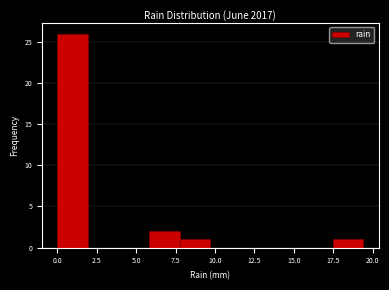

Around what value on the x-axis is the tallest bar? Give the approximate position of its centre, as read against the axis.

1.0